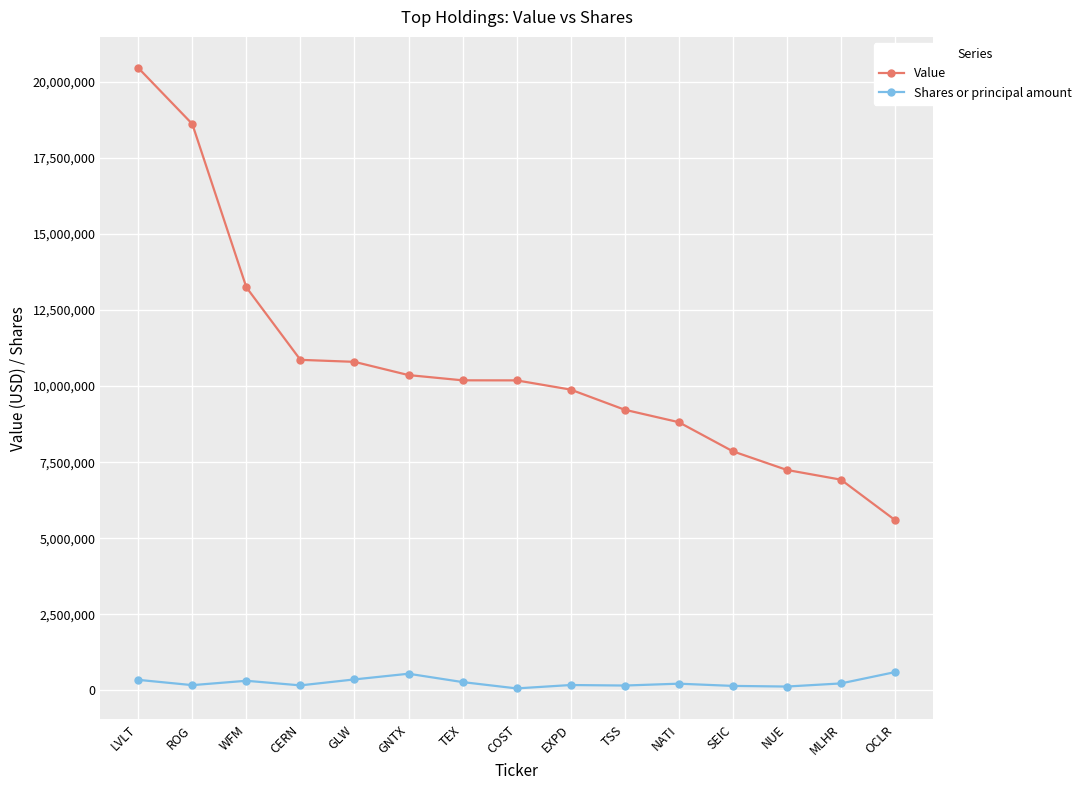

At which category is the sum across all series the highest?

LVLT